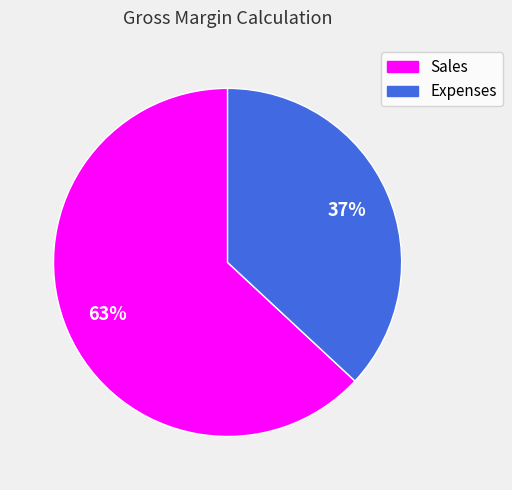

Which slice is the largest?

Sales